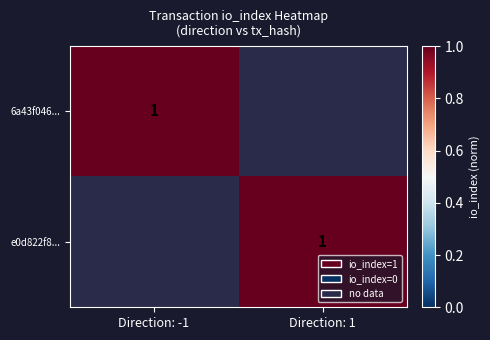

Which series has the largest total across all categories?

6a43f046...